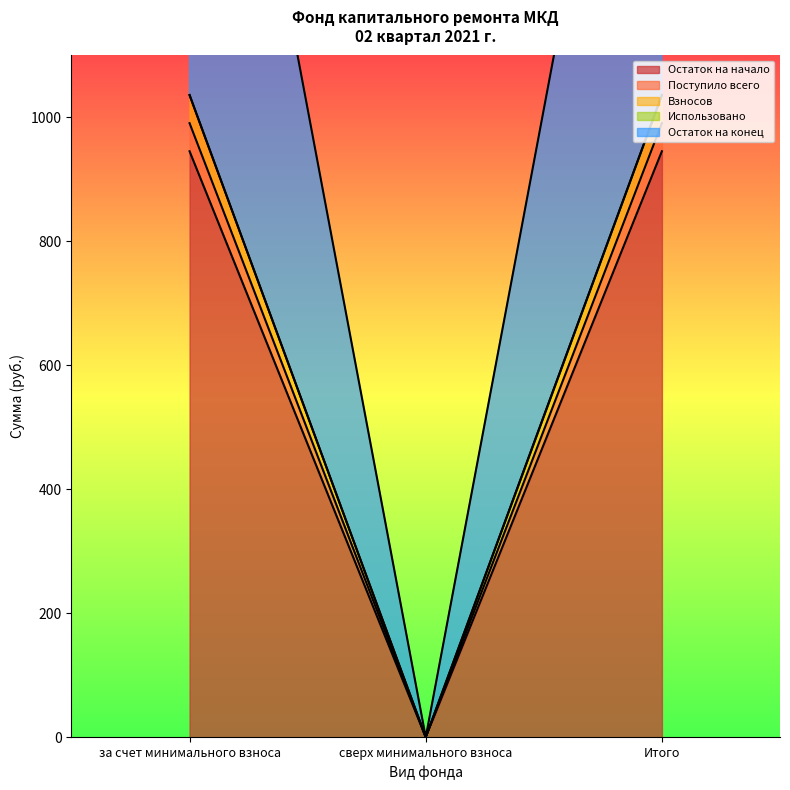

Which category has the highest value in the Взносов series?

за счет минимального взноса